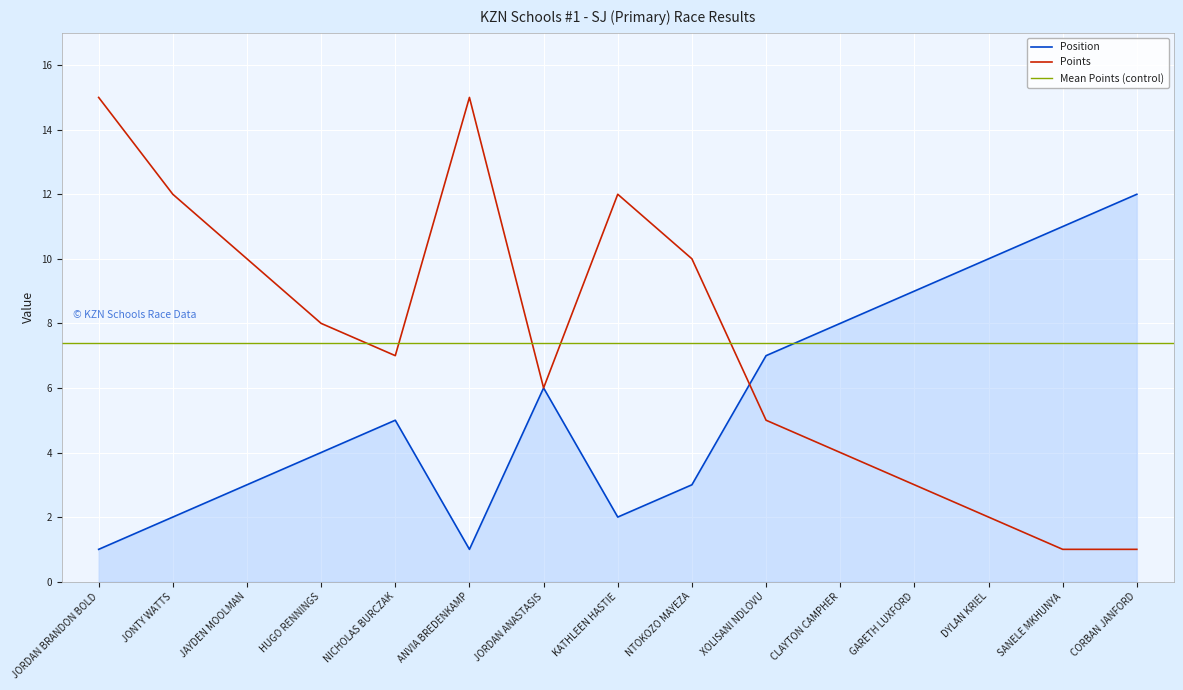

What is the label of the 3rd point from the left?

JAYDEN MOOLMAN